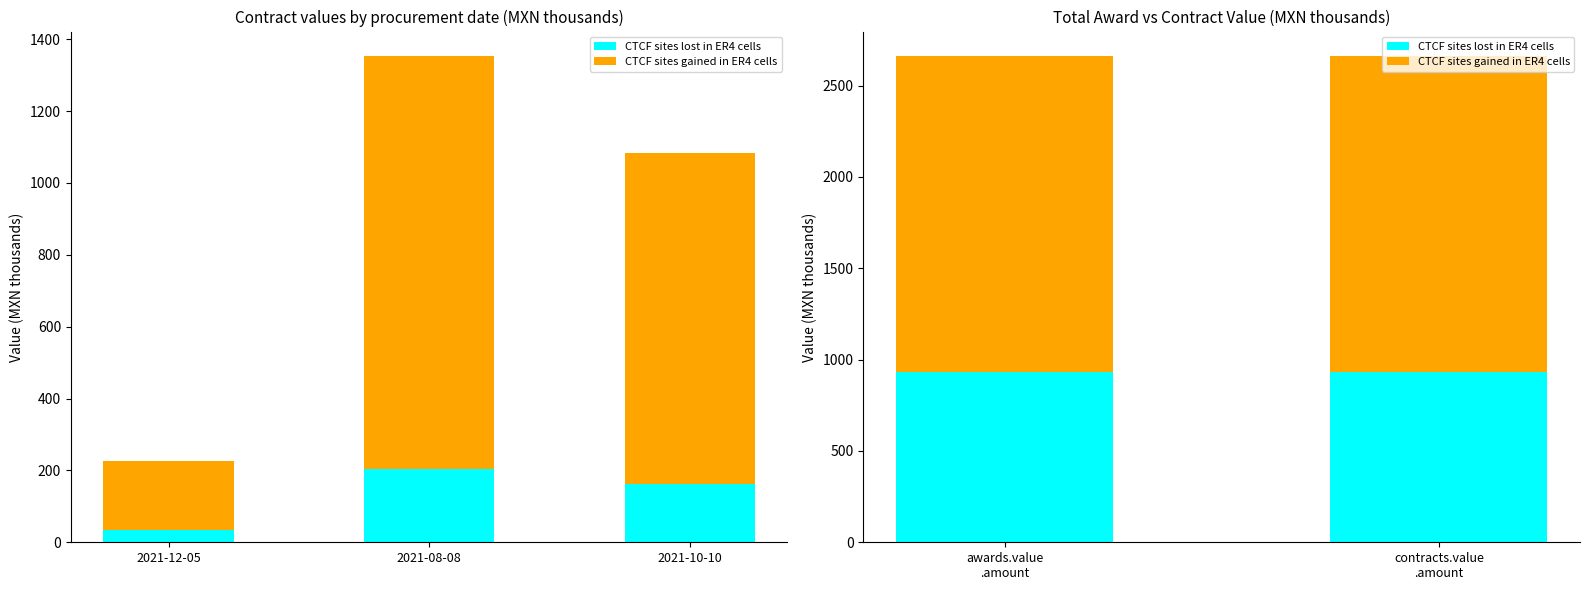

What is the label of the 2nd bar from the left?

contracts.value .amount